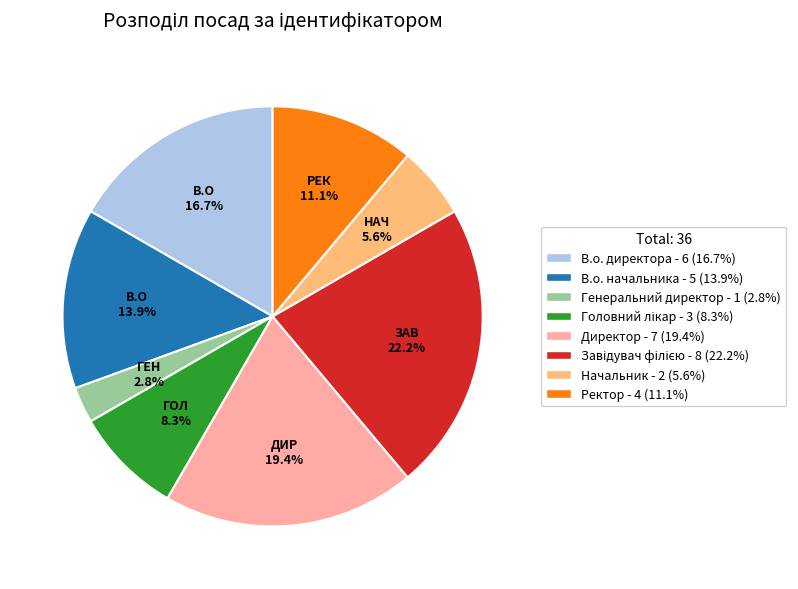

To the nearest percent, what portion does Генеральний директор represent?

3%